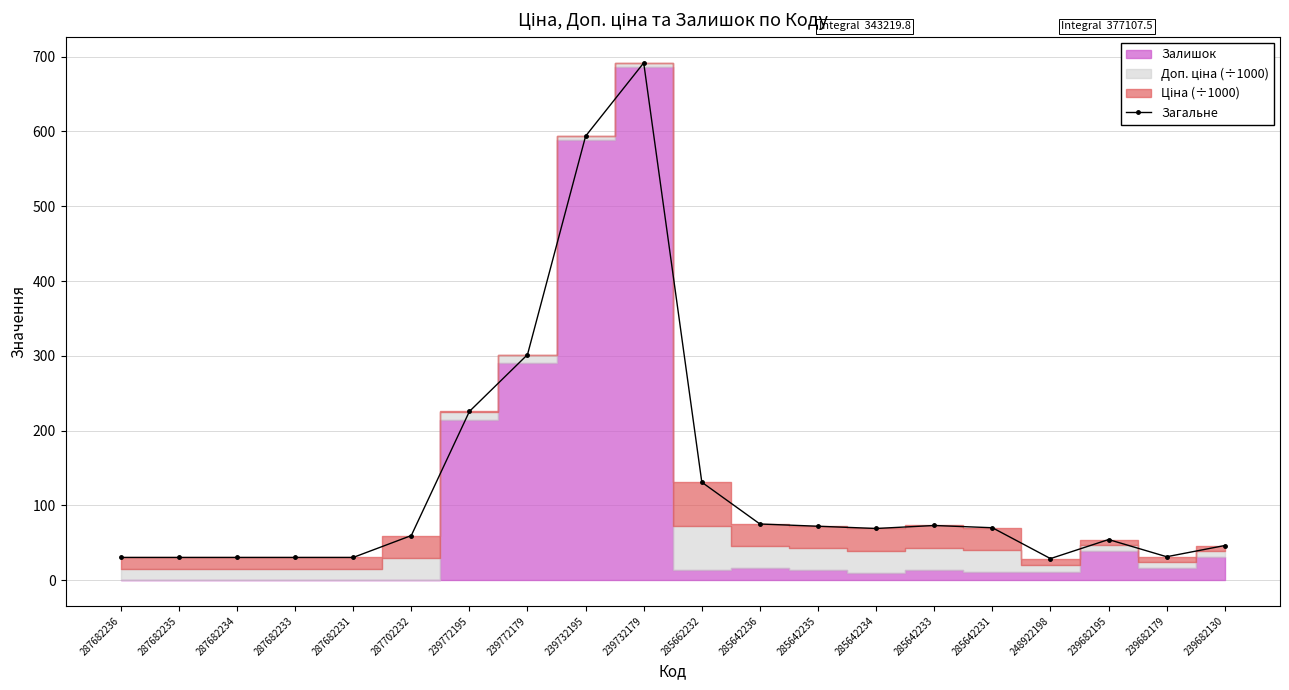

What position from the left is 287702232?

6